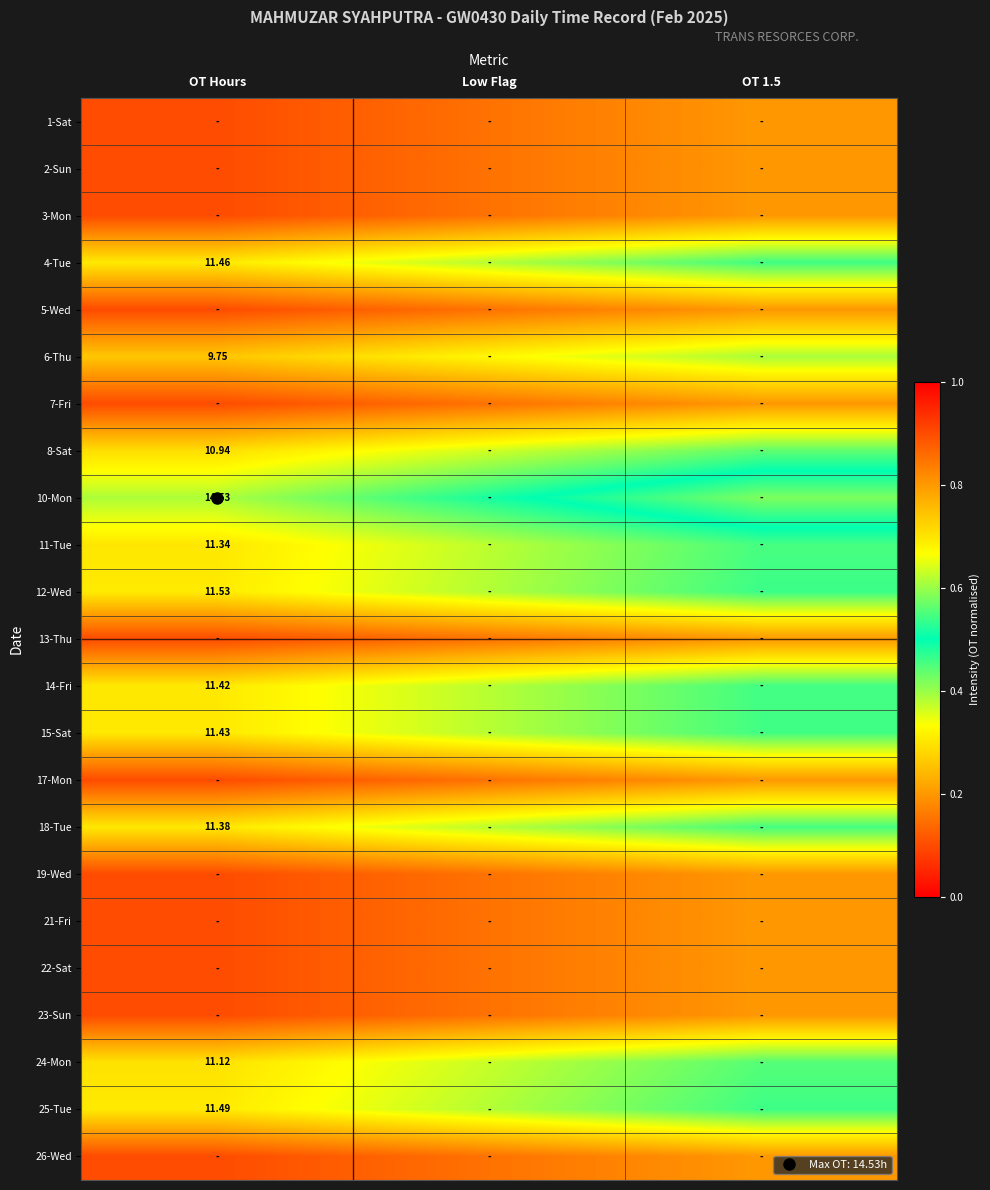

At which label is 14-Fri closest to 0?

OT Hours